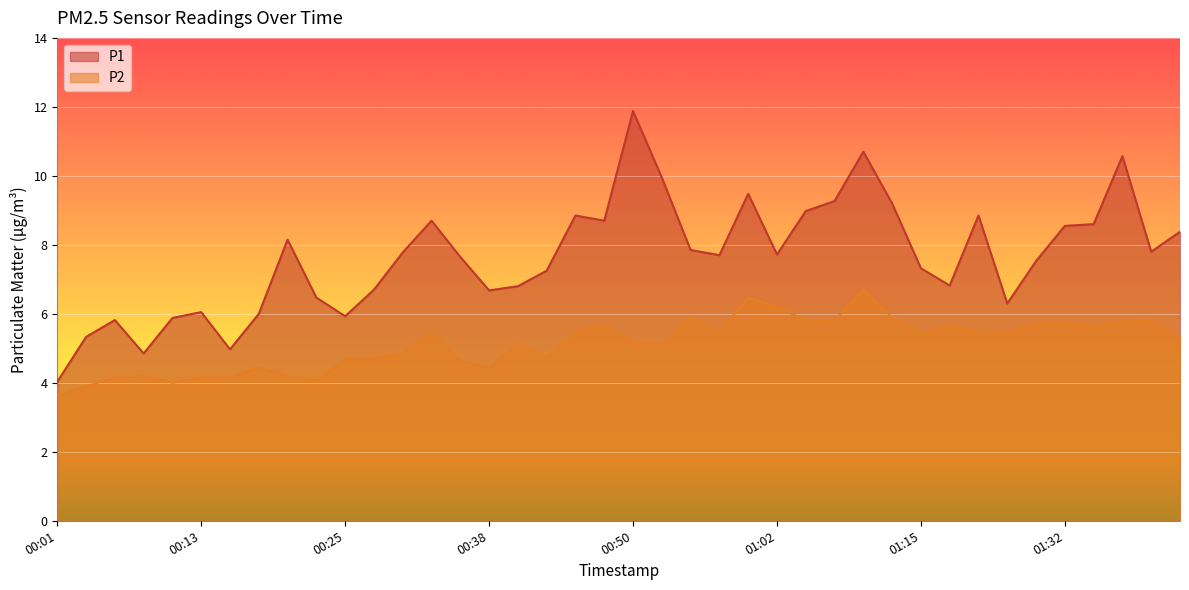

What position from the right is 00:04?

39